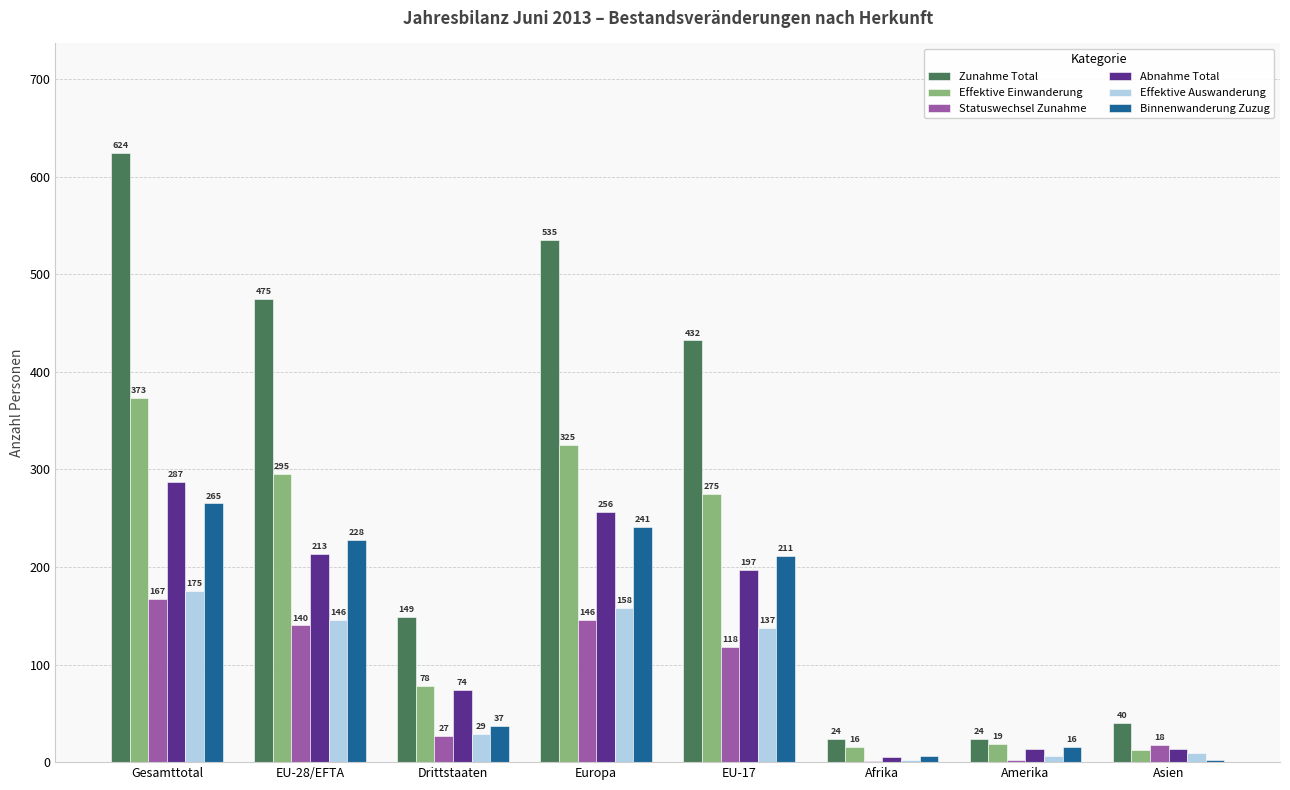

What is the approximate value of Effektive Auswanderung at Asien?

9